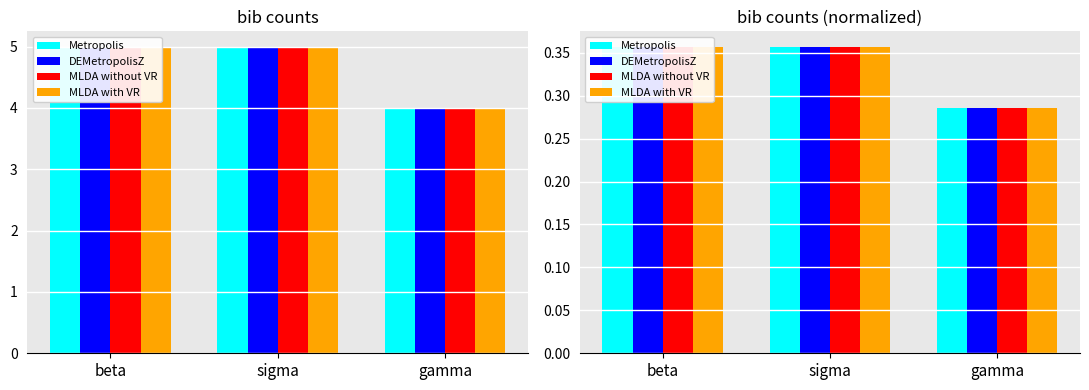

The MLDA without VR series shows 0.4 at beta. True or false?

True